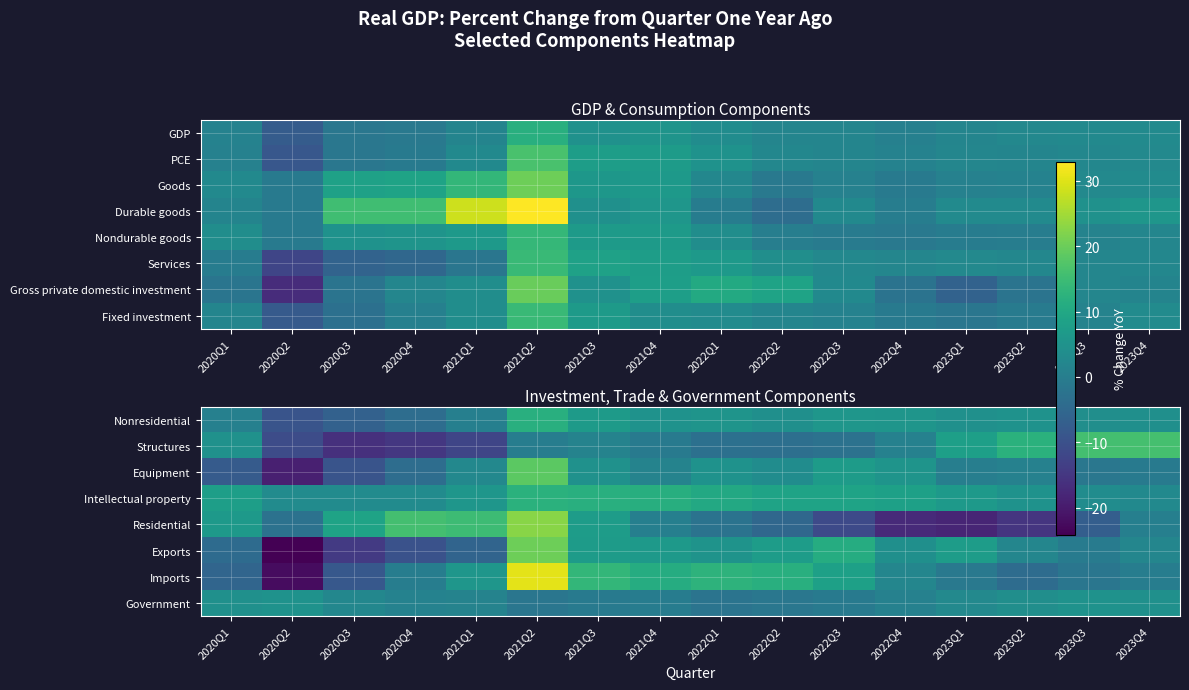

What is the smallest value displayed?

-24.1